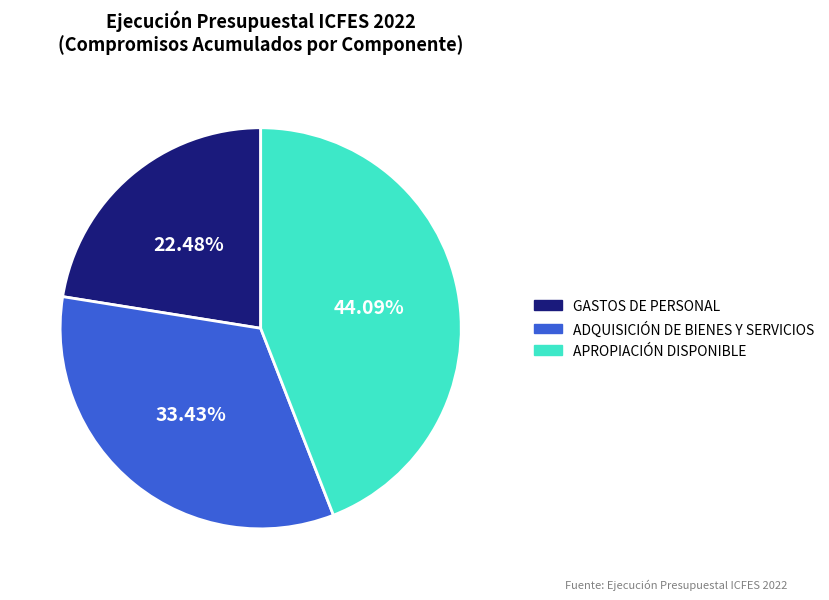

The ADQUISICIÓN DE BIENES Y SERVICIOS slice represents 33% of the pie. True or false?

True